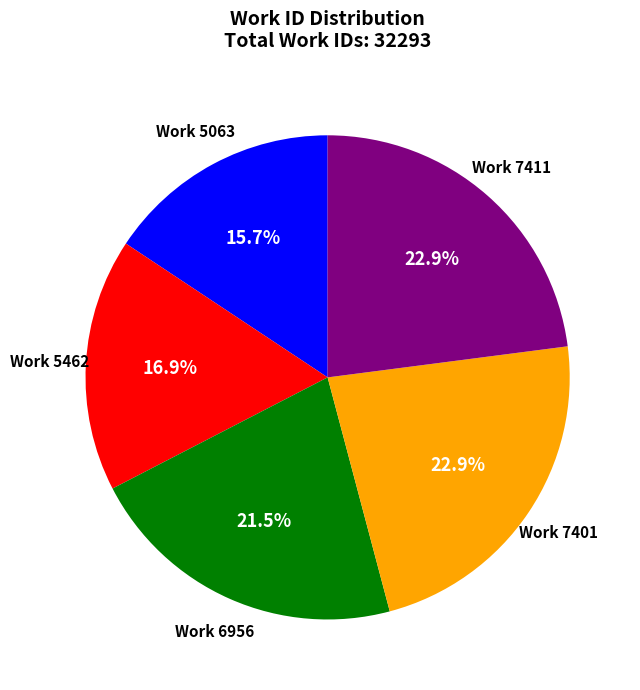

How many slices are in this pie chart?

5